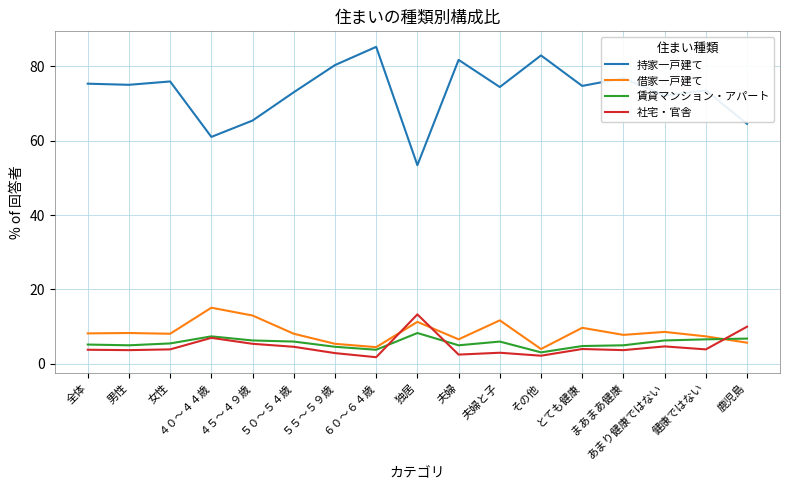

At how many categories does at least one series exceed 56?

16